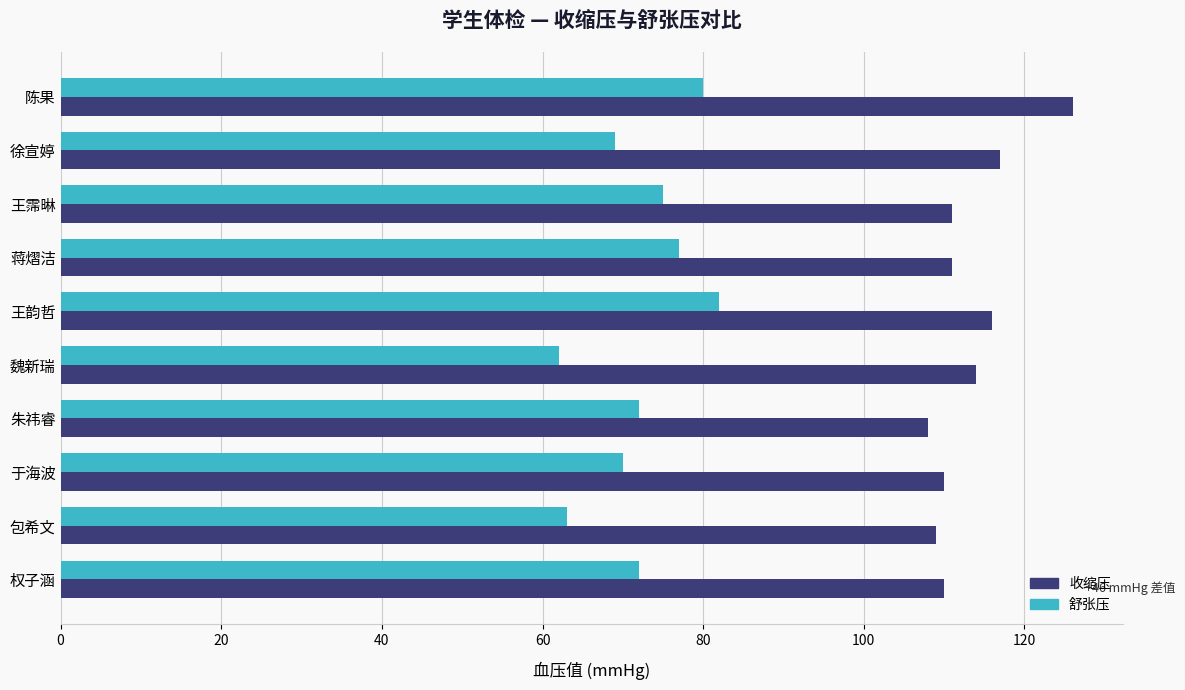

How many distinct data groups are displayed?

2